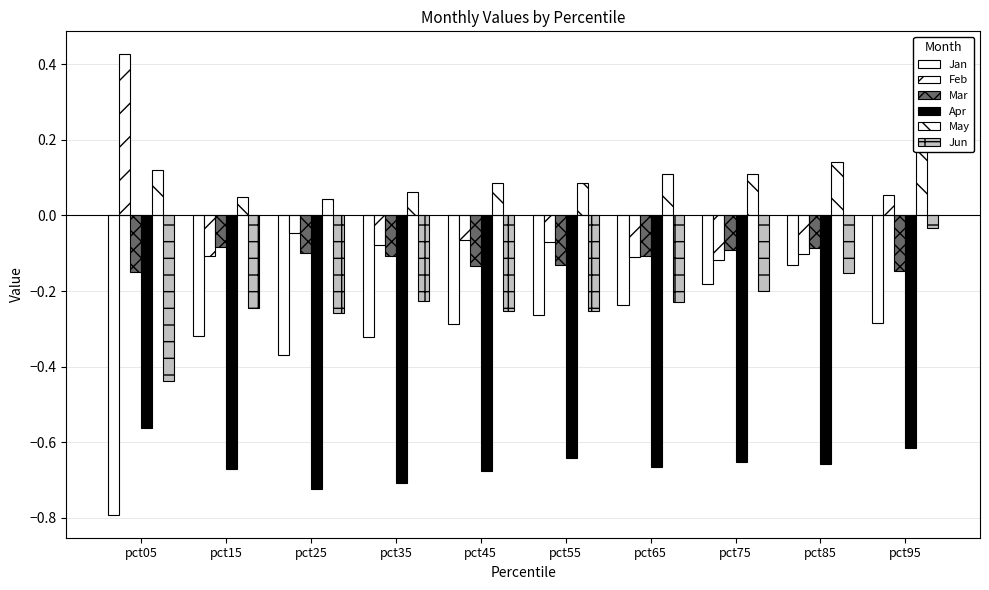

The Jan series shows -0.8 at pct05. True or false?

True